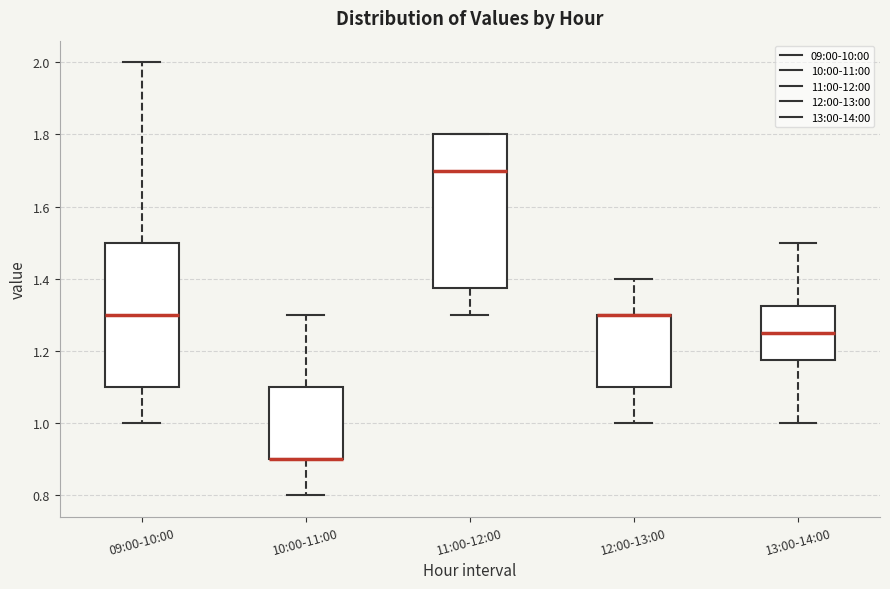

Comparing the boxes themselves (not the whiskers), which one is the tallest?

11:00-12:00